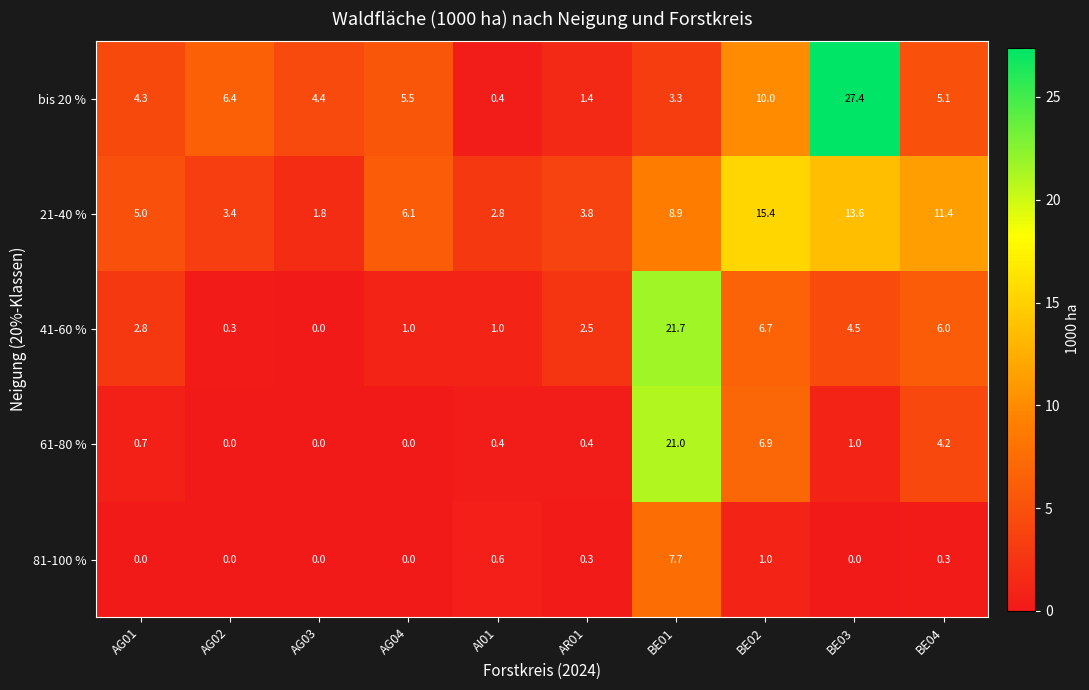

How many categories are shown in the chart?

10